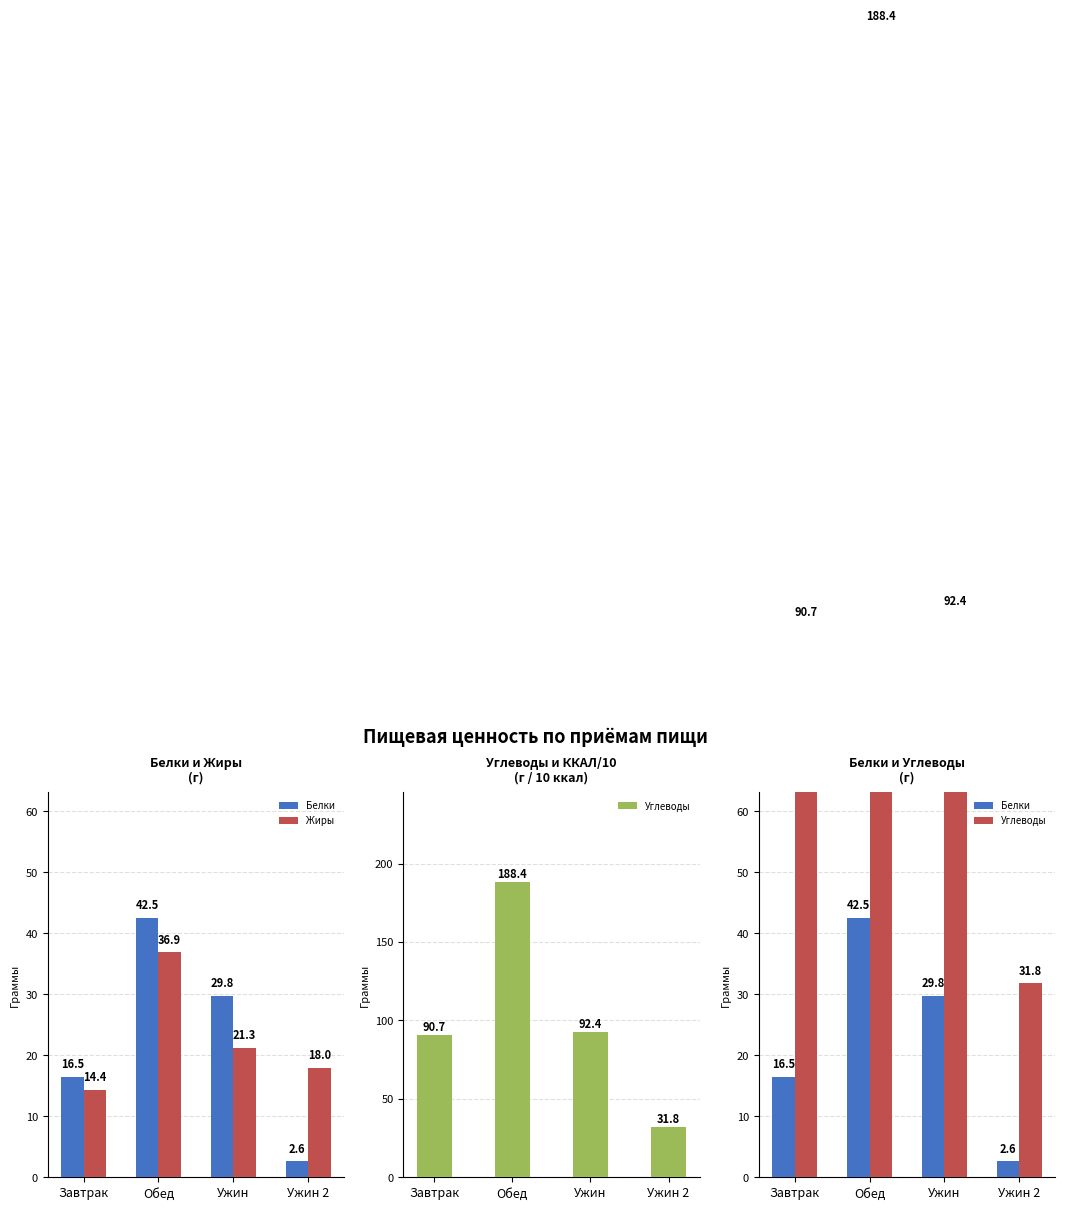

What are all the series names shown in the legend?

Белки, Жиры, Углеводы